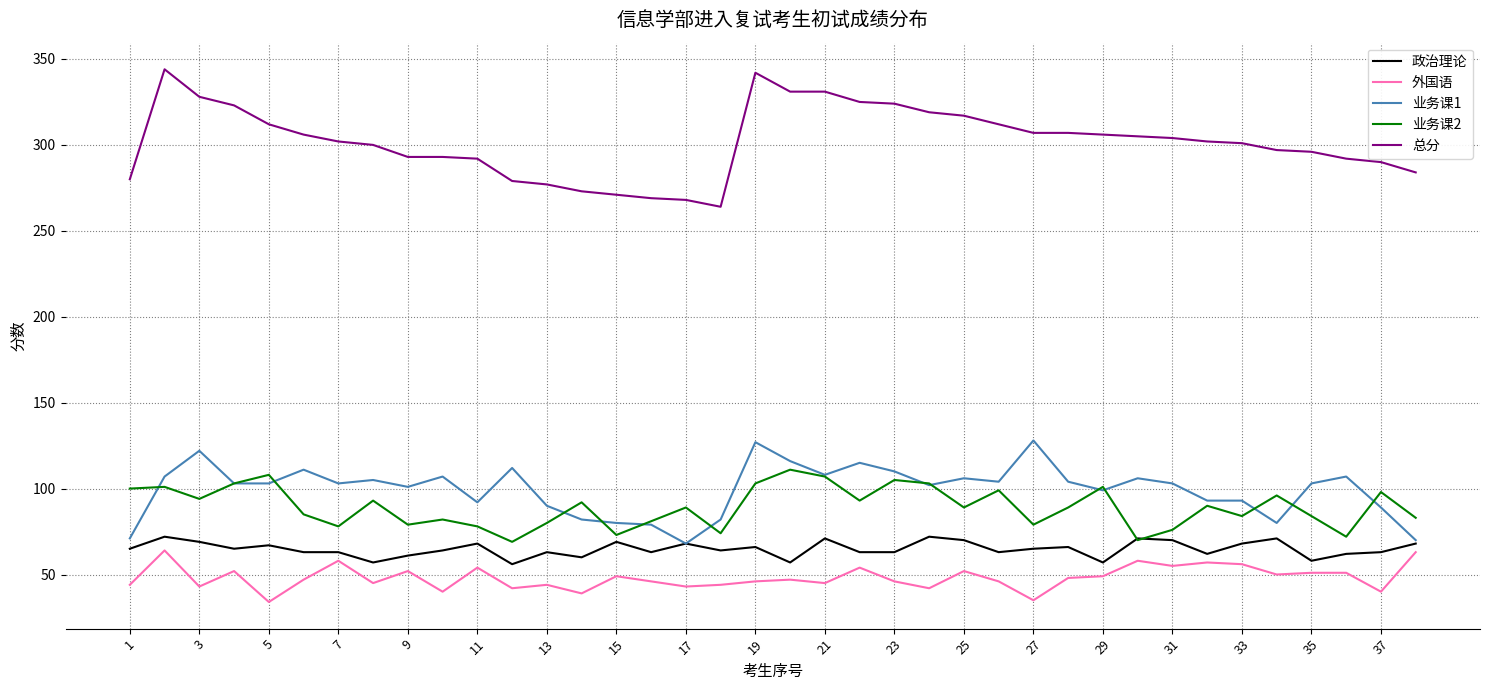

What is the smallest value displayed?

34